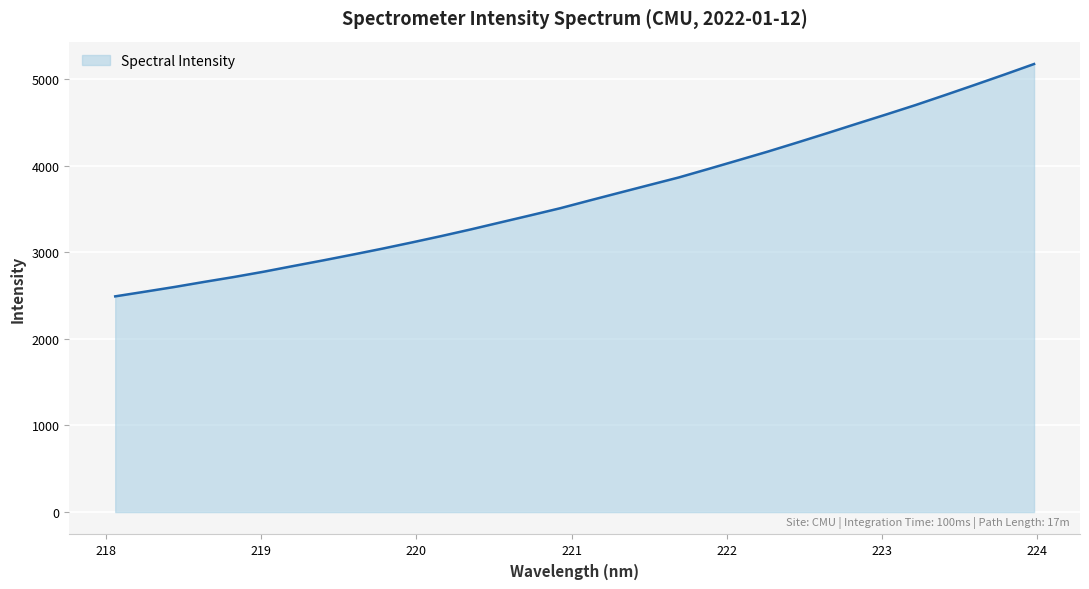

What is the maximum value shown in the chart?

5172.0